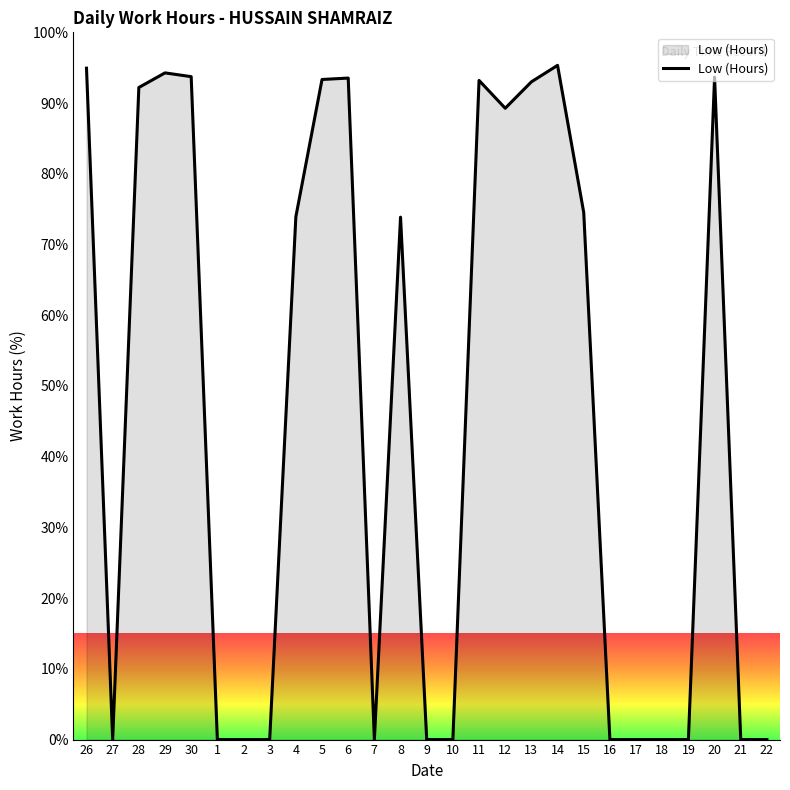

What position from the left is 10?

15